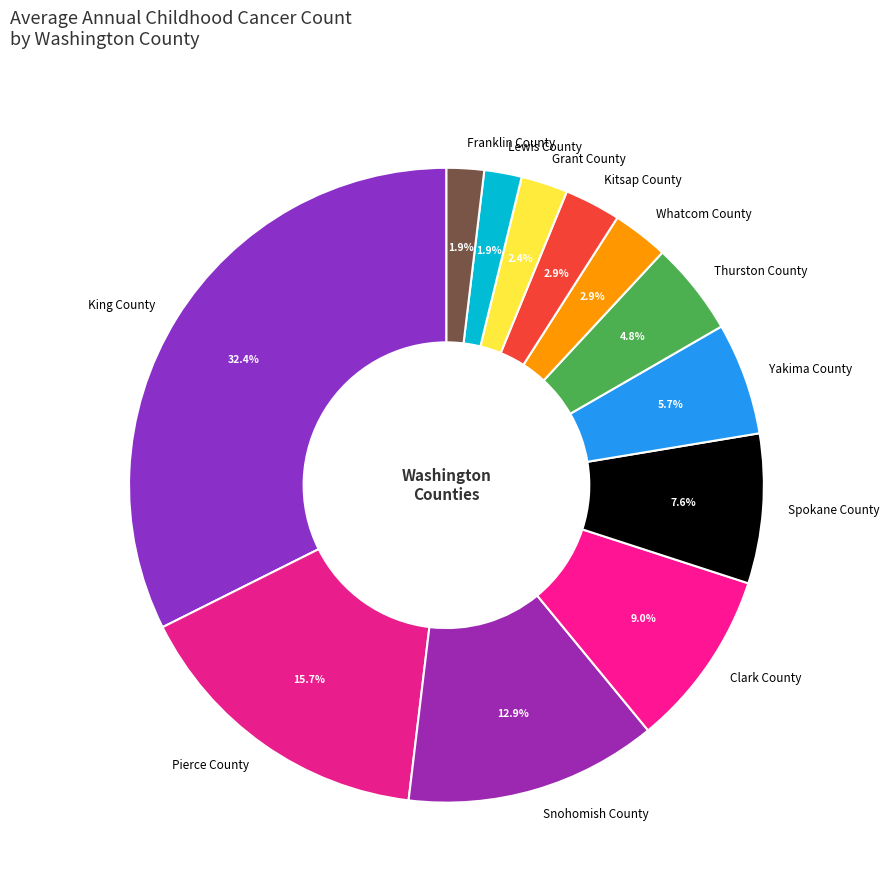

How many segments does this pie chart have?

12